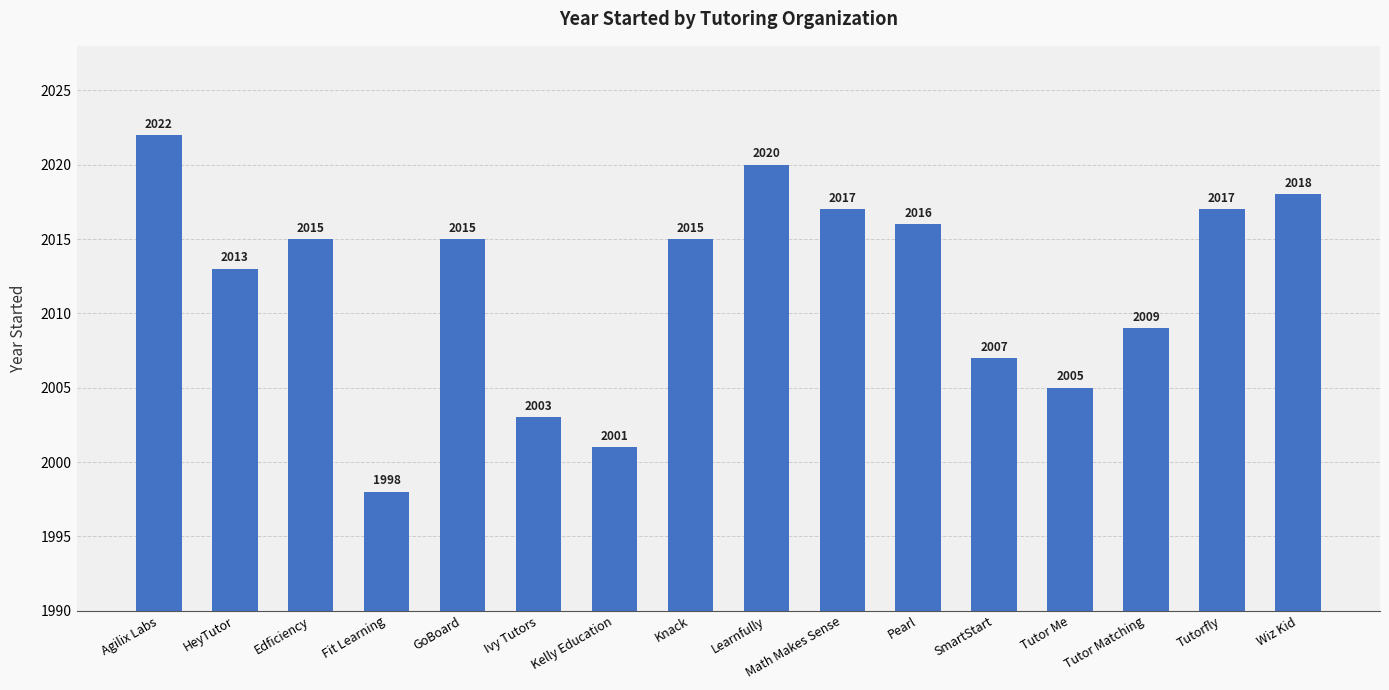

What is the smallest value displayed?

1998